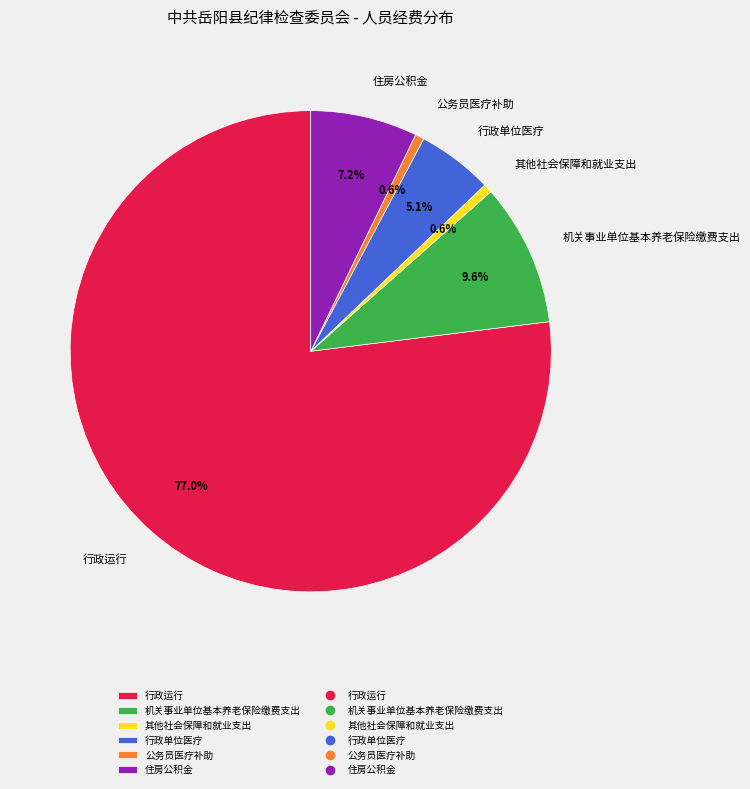

To the nearest percent, what is the average slice percentage?

17%